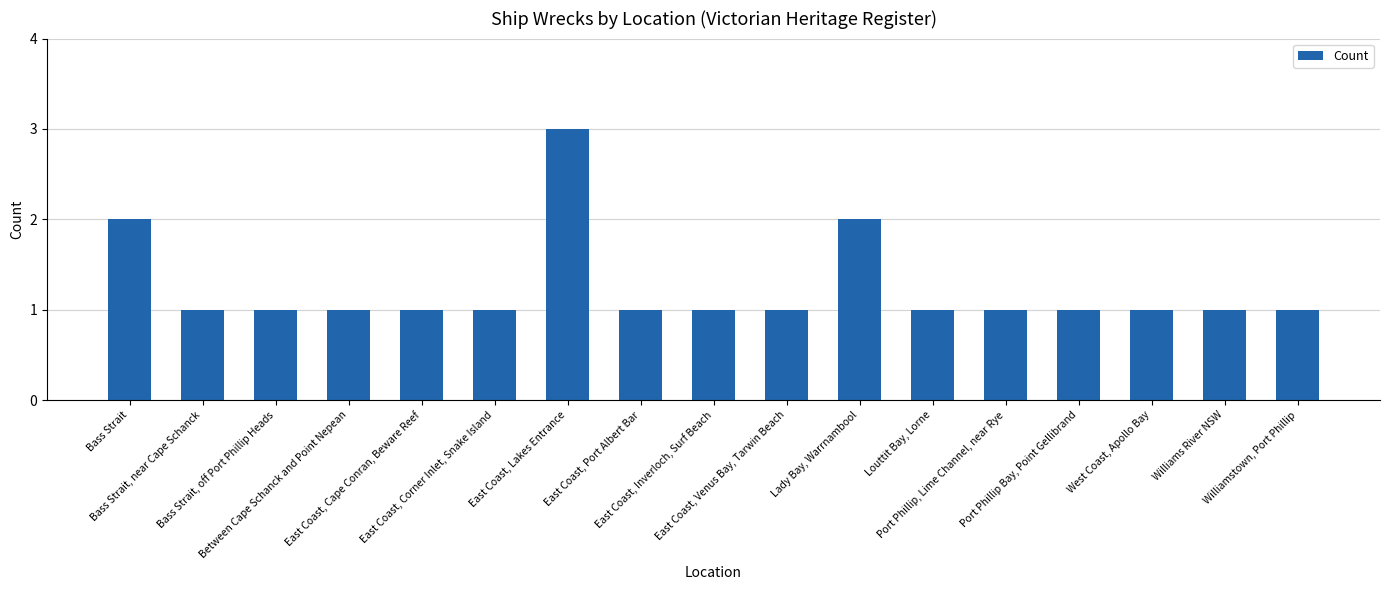

Reading left to right, transcribe all the data shown in this chart.

2	1	1	1	1	1	3	1	1	1	2	1	1	1	1	1	1